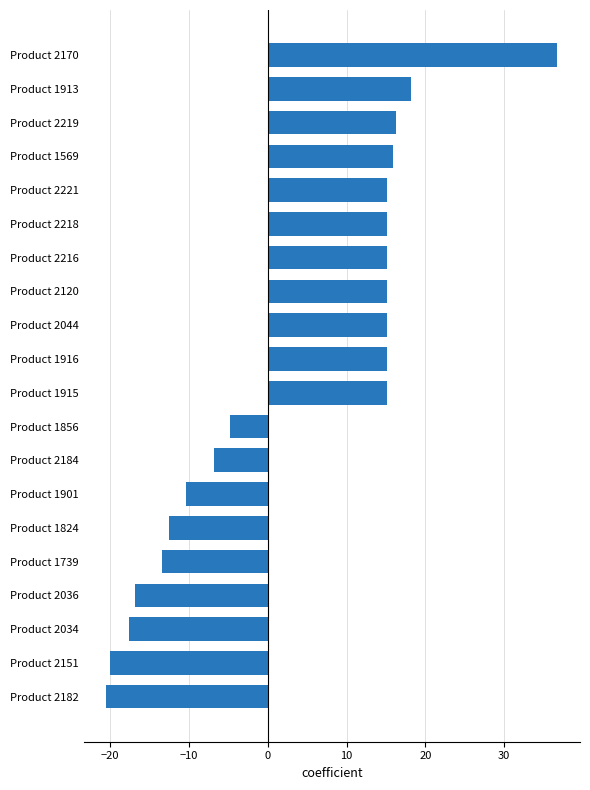

What is the greatest value displayed?

36.8